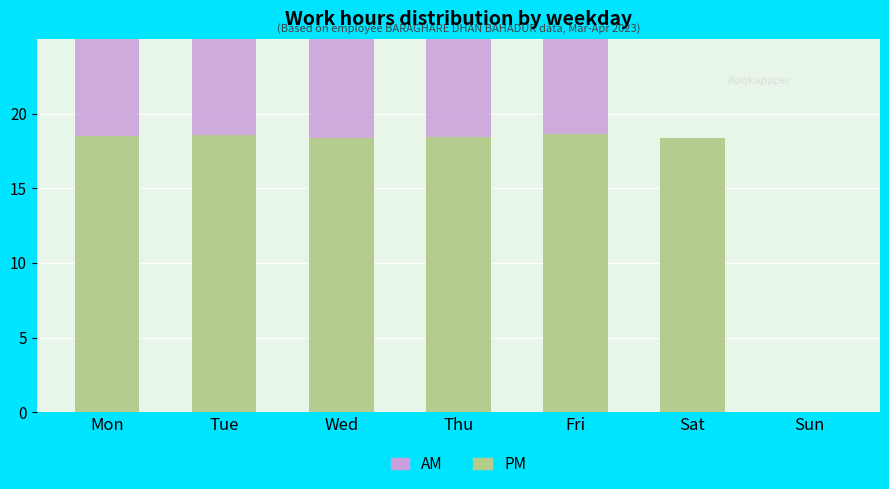

How many bars are there in total?

14